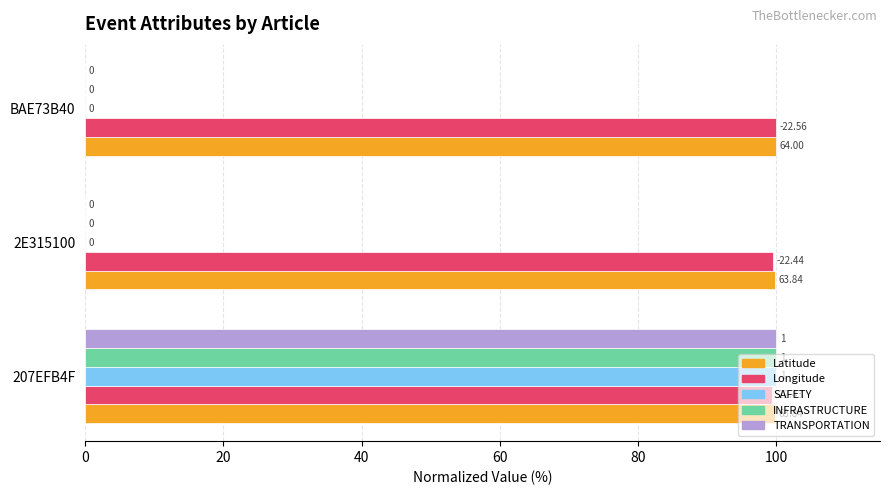

Reading left to right, list all the values displayed in this chart.

Latitude: 99.8	99.8	100.0
Longitude: 99.4	99.5	100.0
SAFETY: 100.0	0.0	0.0
INFRASTRUCTURE: 100.0	0.0	0.0
TRANSPORTATION: 100.0	0.0	0.0